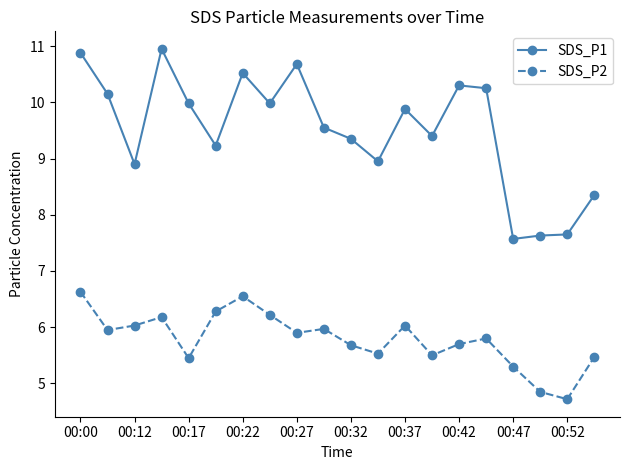

Which series has the largest total across all categories?

SDS_P1